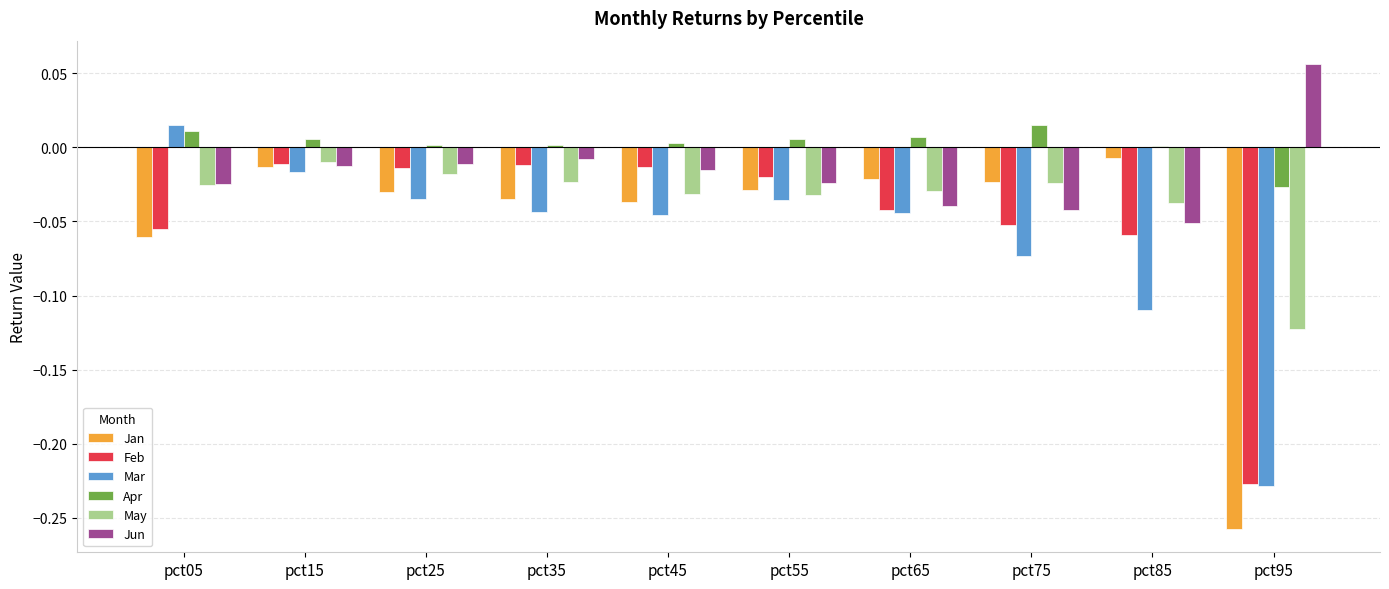

Which series has the largest total across all categories?

Apr